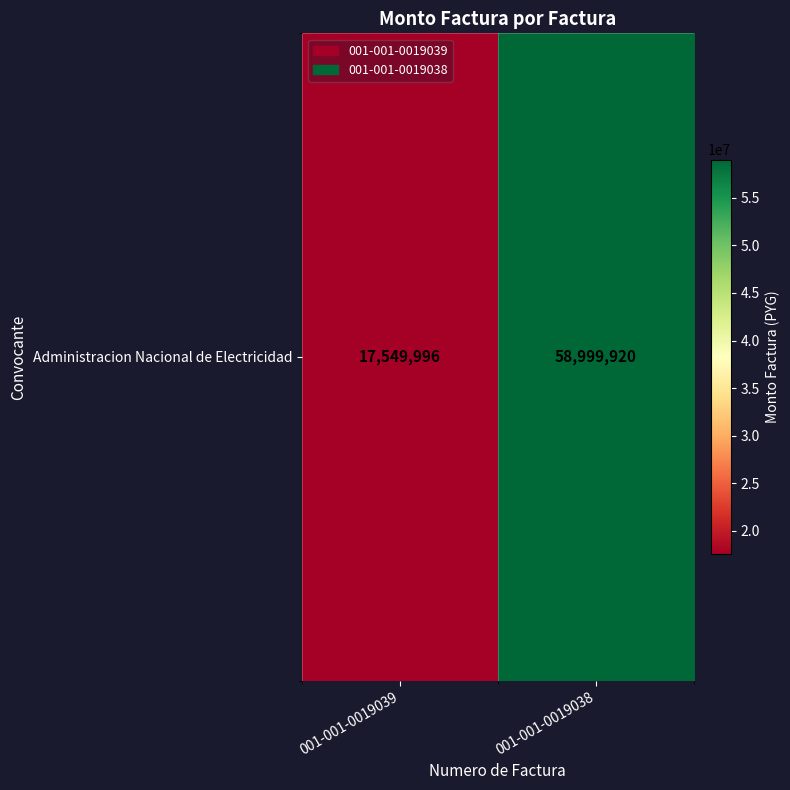

Between 001-001-0019038 and 001-001-0019039, which is larger?

001-001-0019038